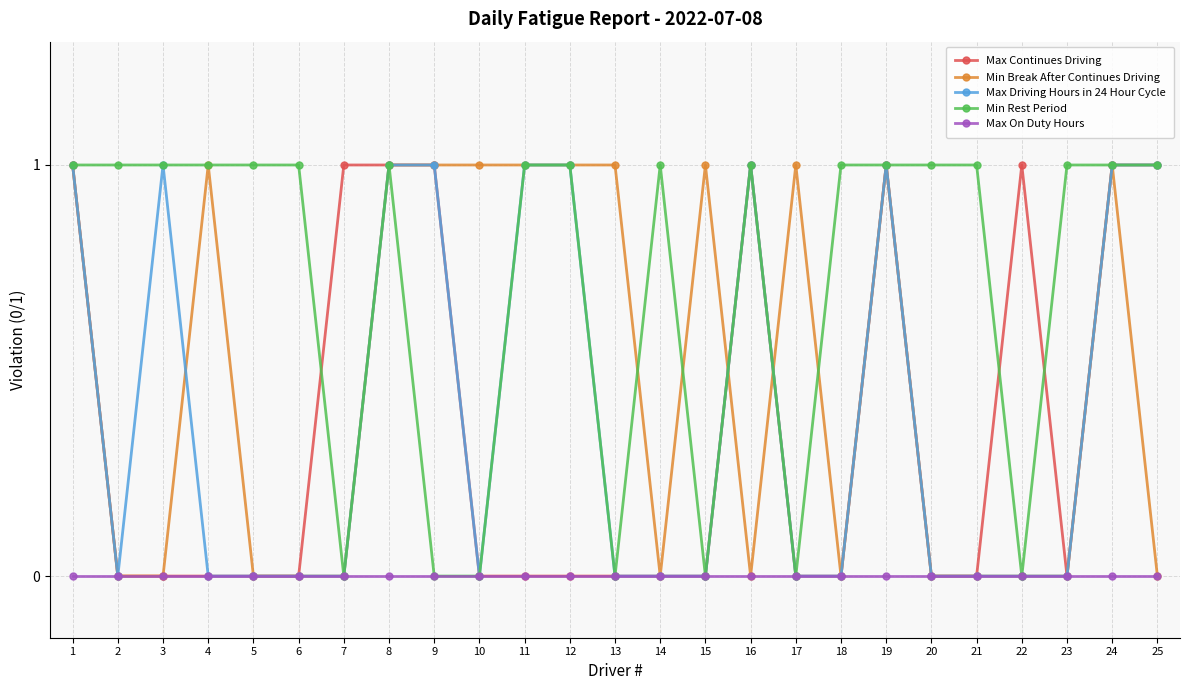

What is the sum of all Min Rest Period values?

18